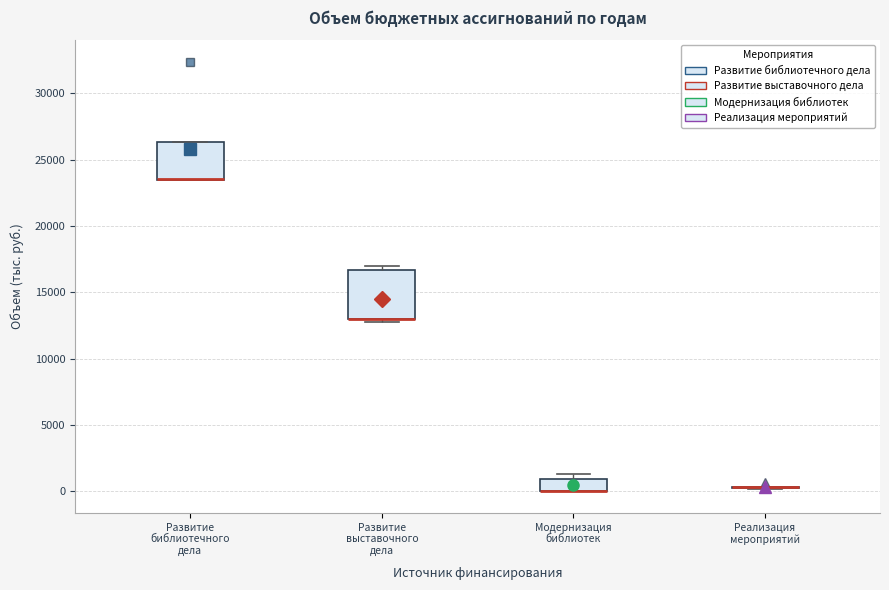

Reading left to right, transcribe this box plot: for each box, give where its median line is, the range the box spans, and where its two whiskers end, as read against the y-axis. The values are not printed on the chart, so give them approximately, as read against the axis.

Развитие библиотечного дела: median 23500 (drawn on the box's lower edge), box 23500 to 26500, whiskers 23500 to 26500
Развитие выставочного дела: median 13000 (drawn on the box's lower edge), box 13000 to 16500, whiskers 13000 (just below the box's lower edge) to 17000
Модернизация библиотек: median 0 (drawn on the box's lower edge), box 0 to 1000, whiskers 0 to 1500
Реализация мероприятий: box collapsed to a line at 500, whiskers 0 to 500